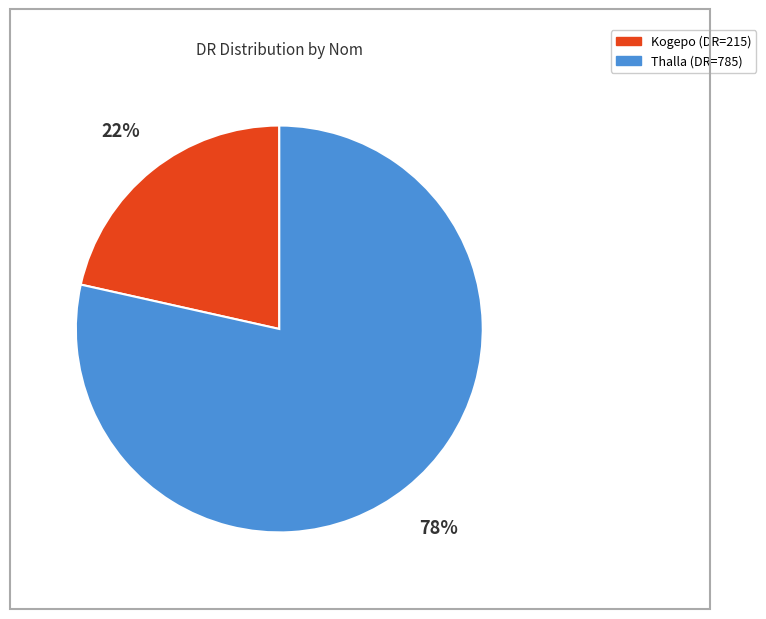

True or false: Kogepo accounts for 22% of the total.

True